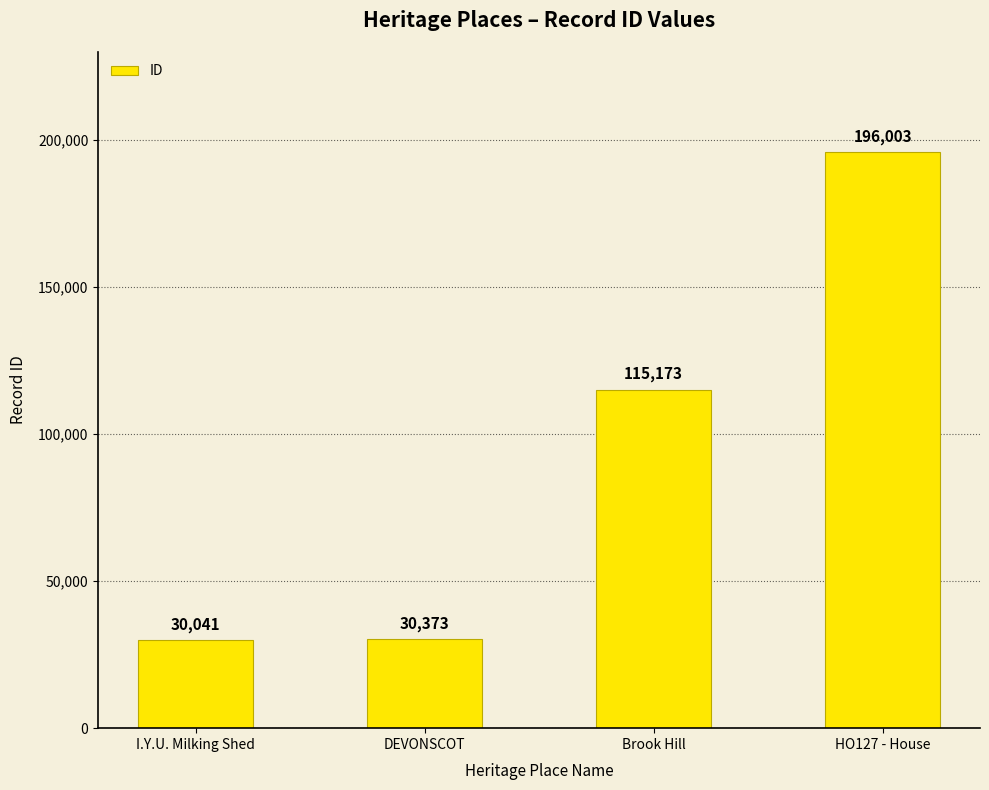

What is the value of the 4th bar from the left?

196003